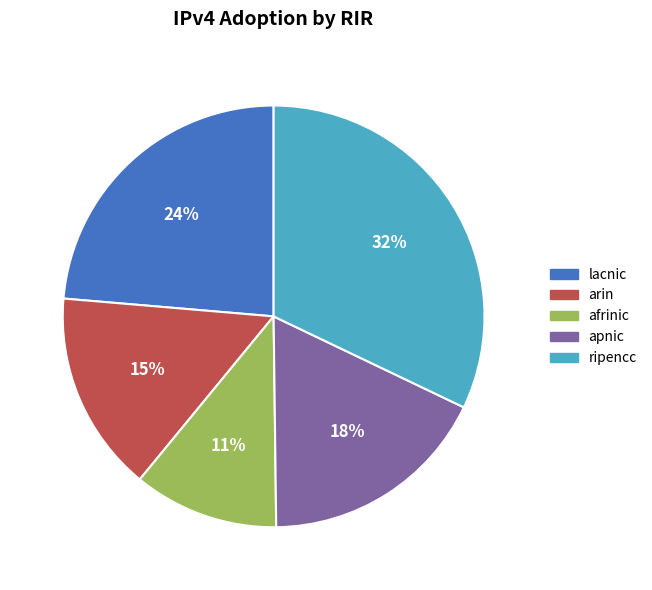

Rank the categories by value from highest to lowest.

ripencc, lacnic, apnic, arin, afrinic